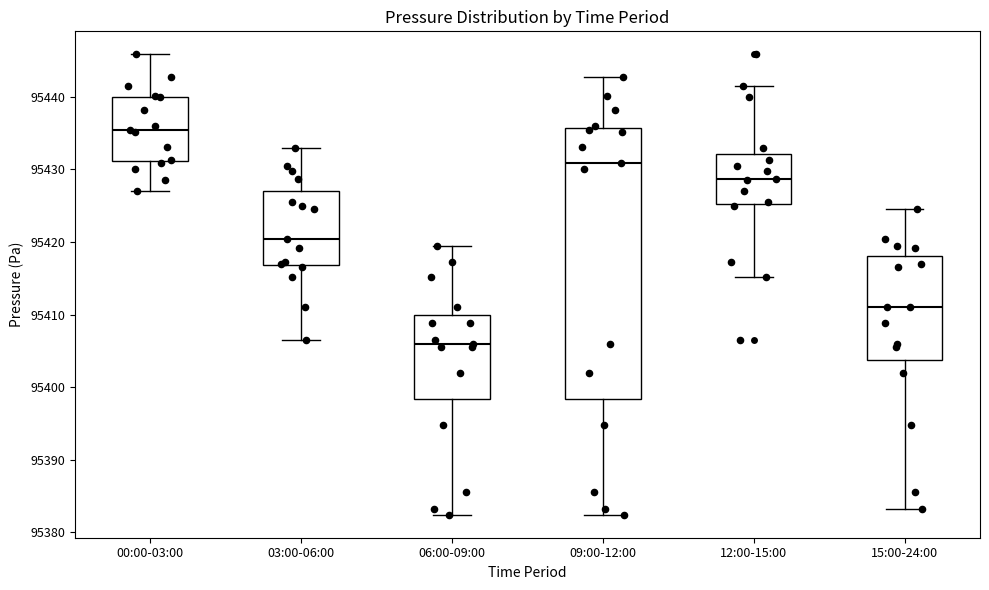

Reading left to right, transcribe this box plot: for each box, give where its median line is, the range the box spans, and where its two whiskers end, as read against the y-axis. The values are not printed on the chart, so give them approximately, as read against the axis.

00:00-03:00: median 95435, box 95431 to 95440, whiskers 95427 to 95446
03:00-06:00: median 95420, box 95417 to 95427, whiskers 95406 to 95433
06:00-09:00: median 95406, box 95398 to 95410, whiskers 95382 to 95419
09:00-12:00: median 95431, box 95398 to 95436, whiskers 95382 to 95443
12:00-15:00: median 95429, box 95425 to 95432, whiskers 95415 to 95442
15:00-24:00: median 95411, box 95404 to 95418, whiskers 95383 to 95425